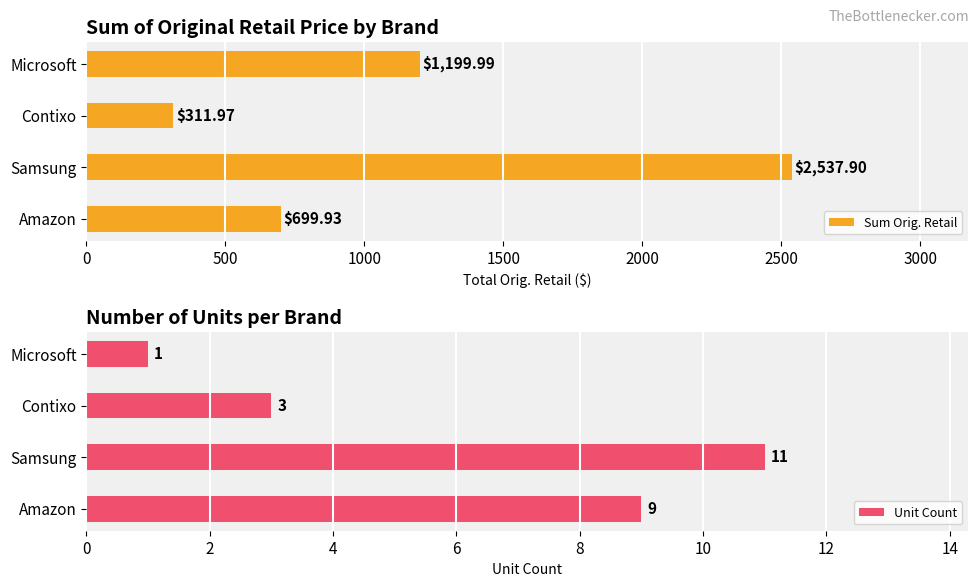

Between 500 and 1500, which series saw the biggest shift?

Sum Orig. Retail